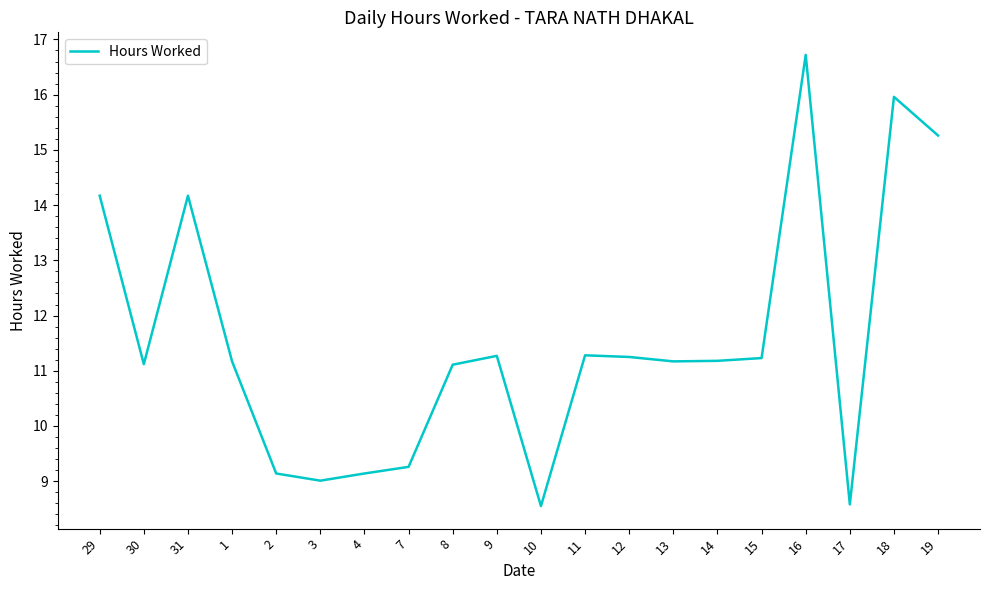

Where does the data first go above 11?

29